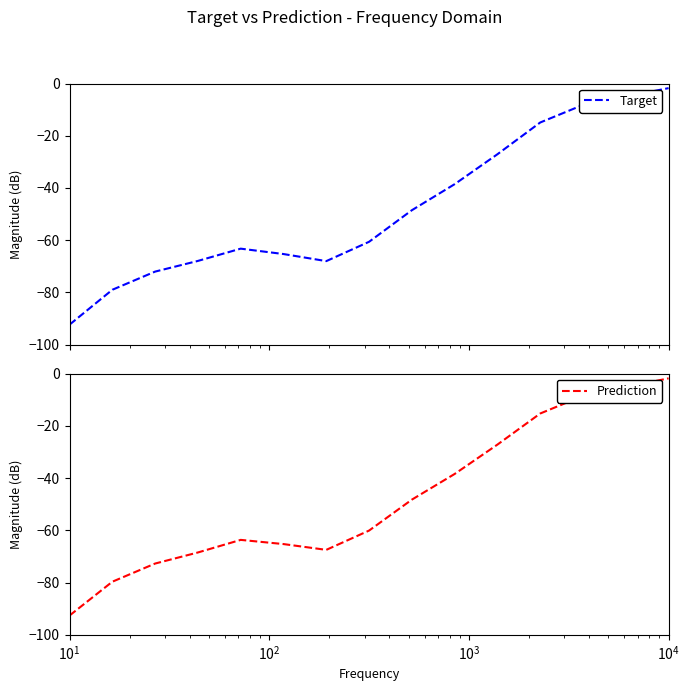

Which series has the largest total across all categories?

Target